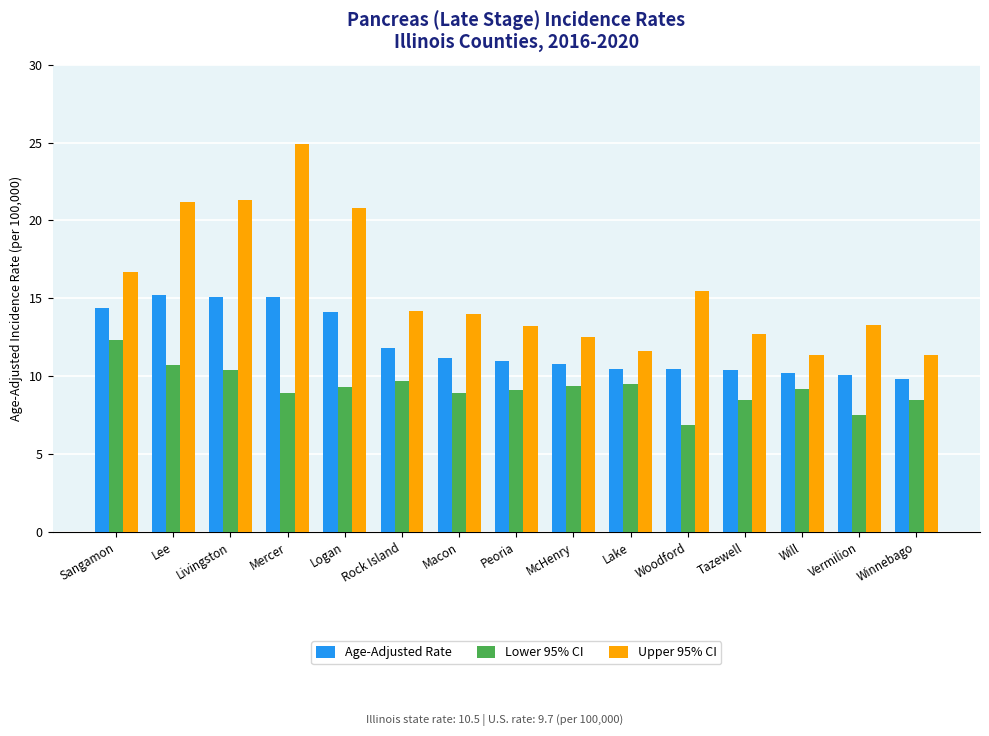

What is the spread (max minus min) of values at Mercer?

16.0